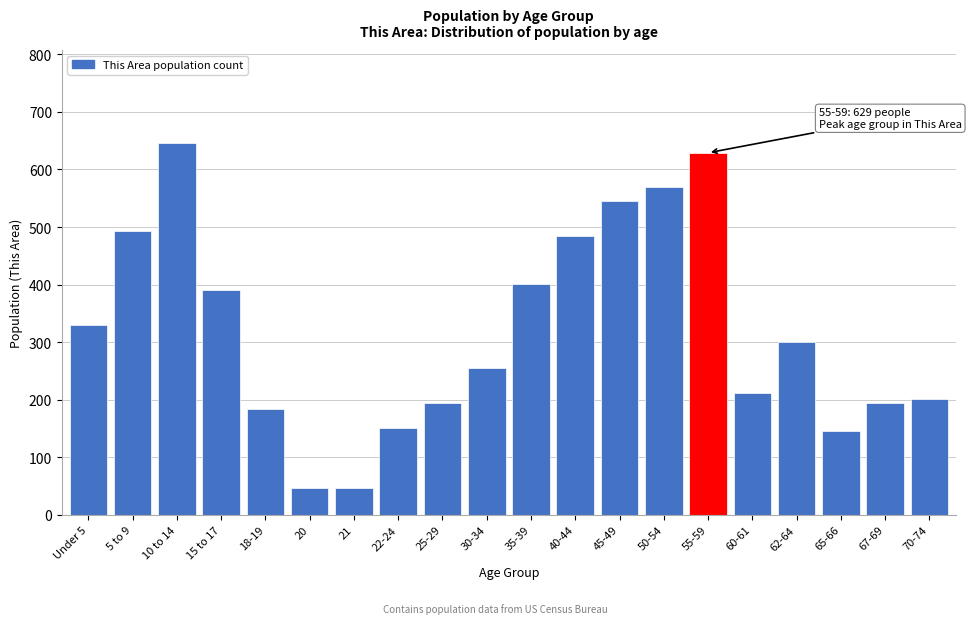

What is the label of the 2nd bar from the left?

5 to 9